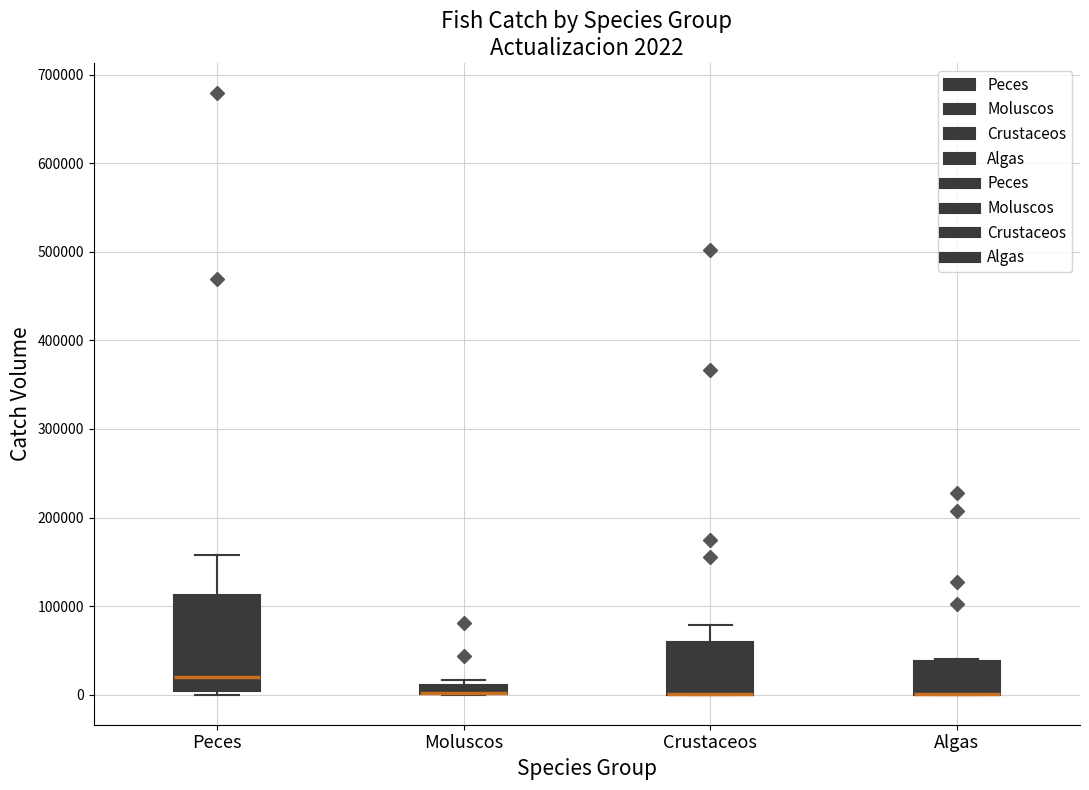

Comparing the boxes themselves (not the whiskers), which one is the tallest?

Peces